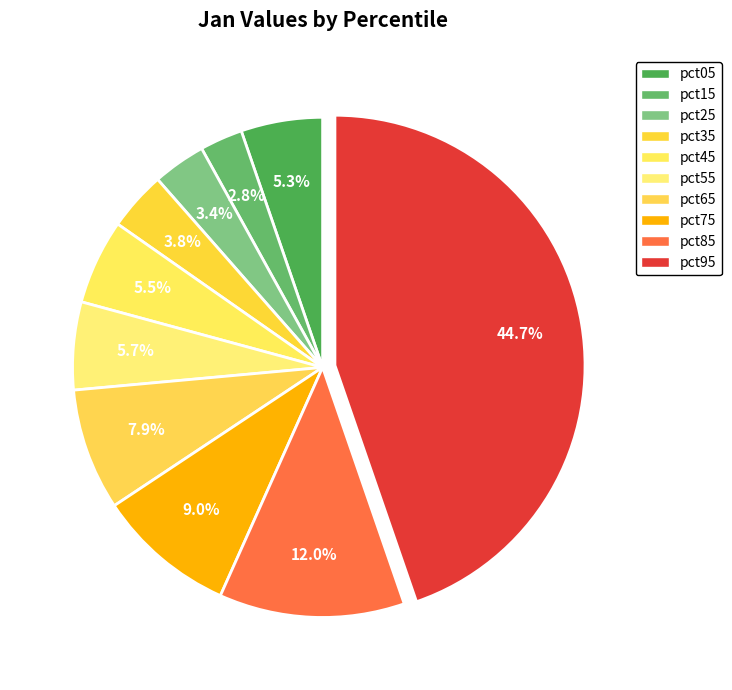

How many slices are in this pie chart?

10